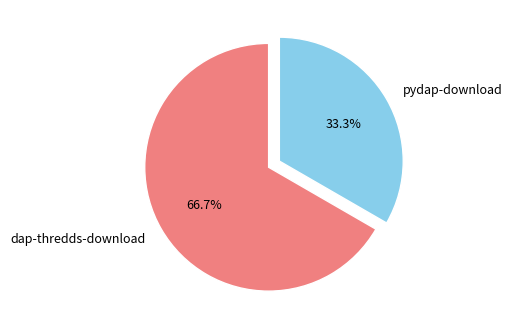

Which category has the smallest portion of the pie?

pydap-download